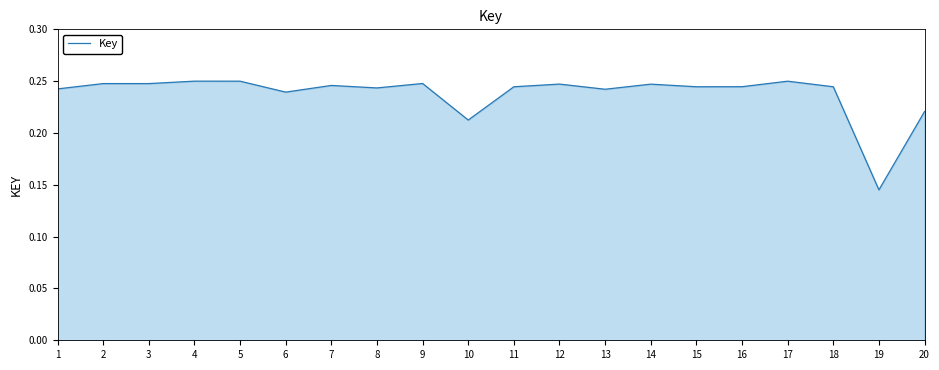

Where is the data nearest to the value 0?

19